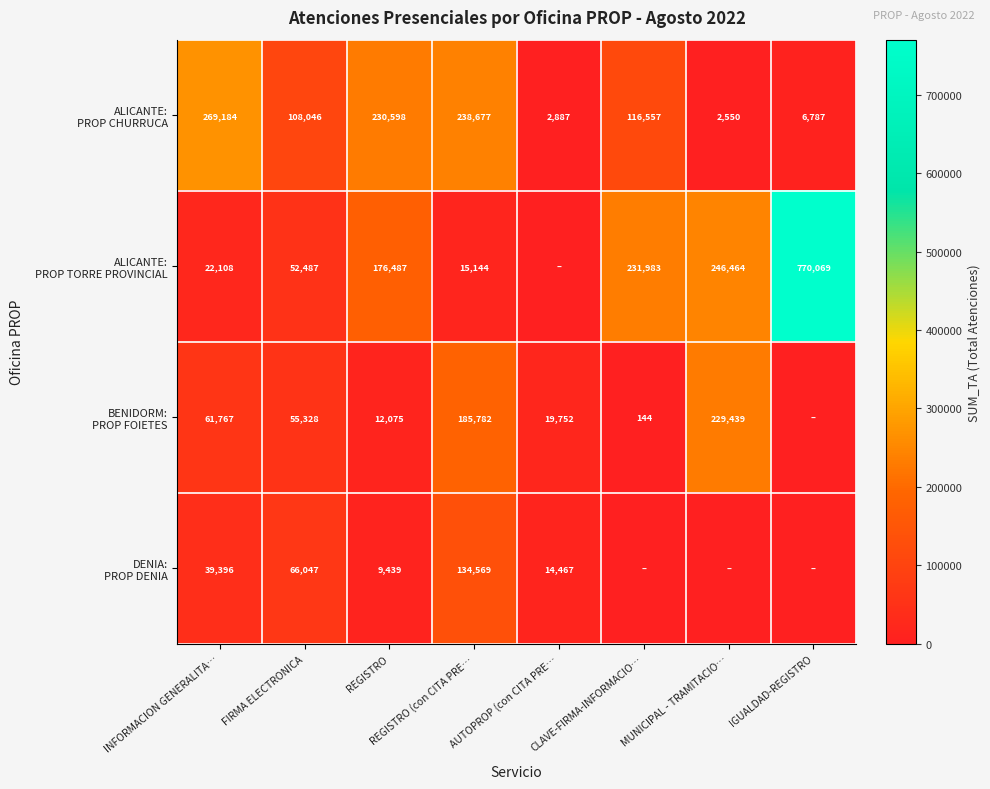

What is the spread (max minus min) of values at REGISTRO (con CITA PRE…?

223533